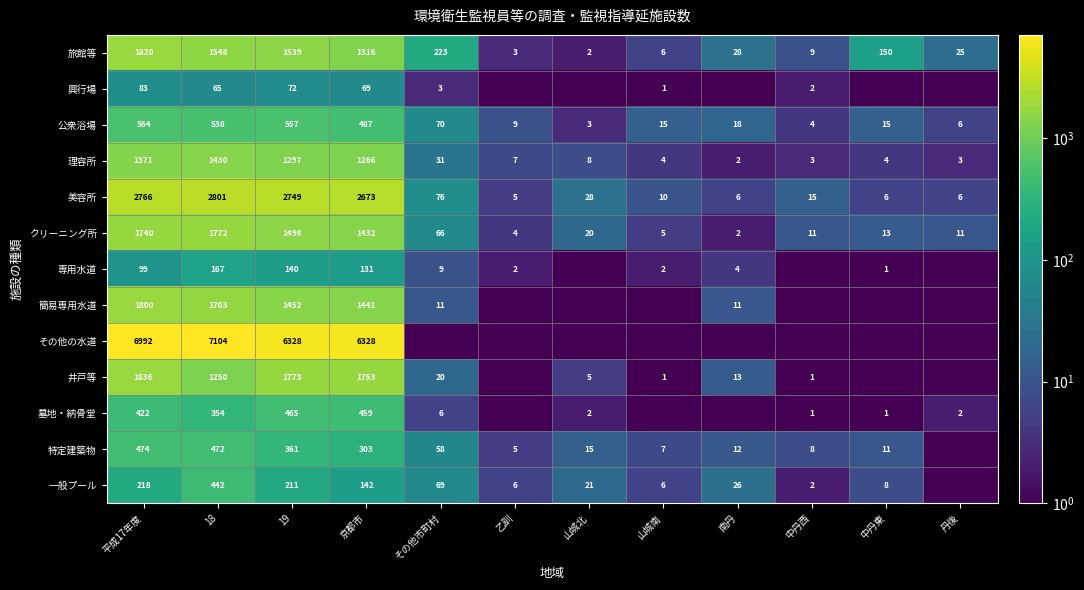

What is the spread (max minus min) of values at 18?

7039.0